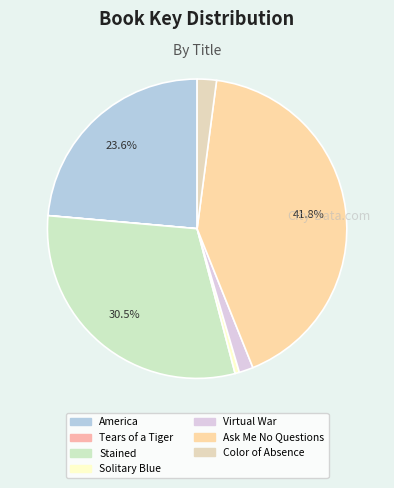

How many segments does this pie chart have?

7